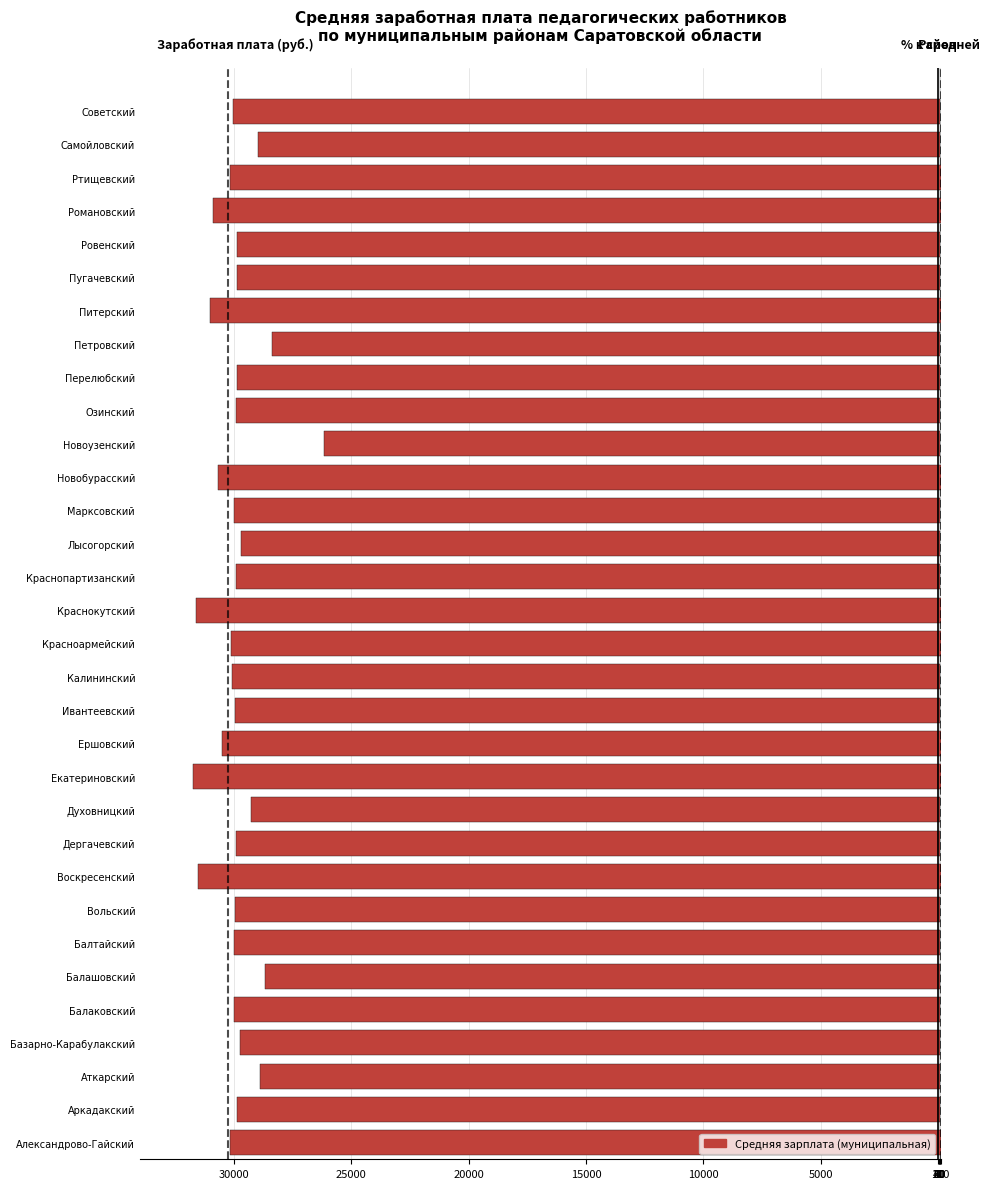

What is the highest value of the % к средней по региону series?

105.0